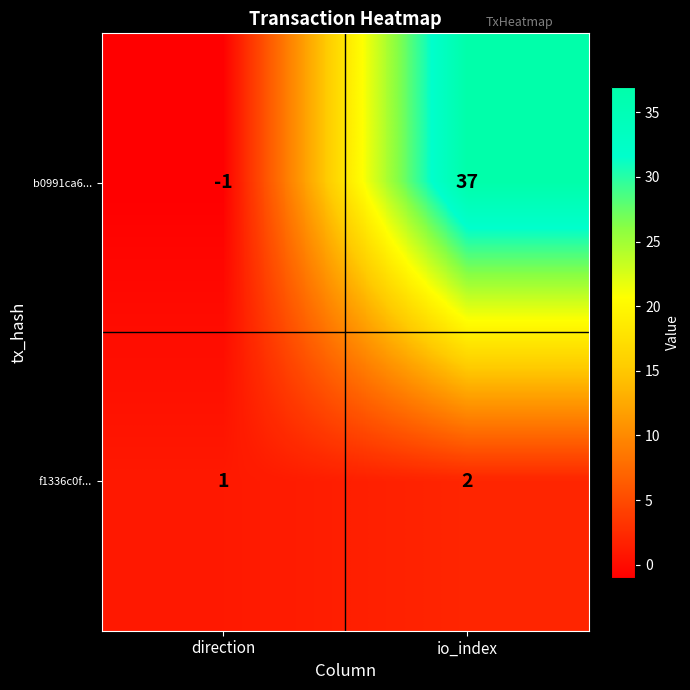

Rank the series by their average value, from lowest to highest.

f1336c0f..., b0991ca6...